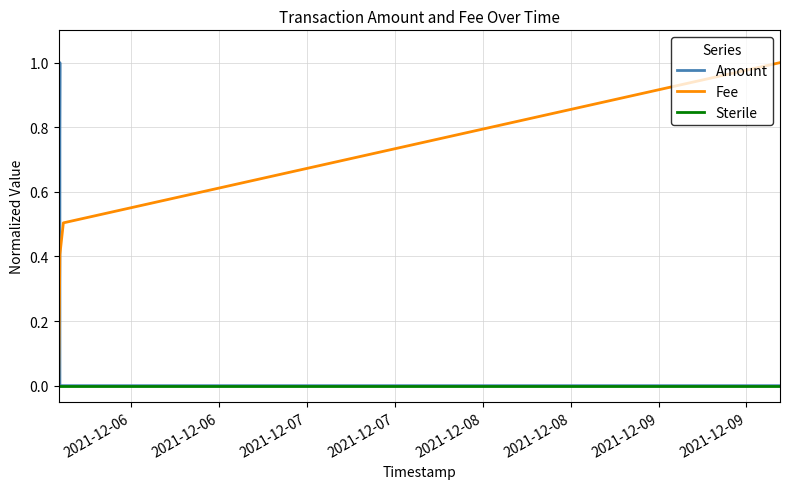

Does the chart have visible grid lines?

Yes